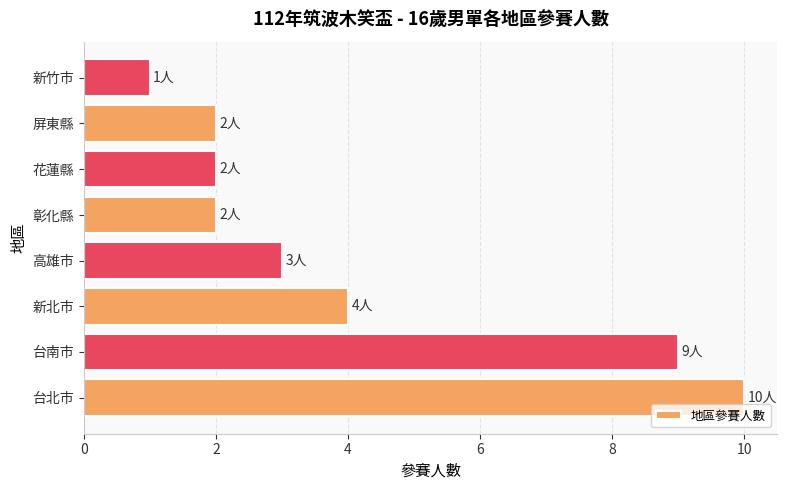

Where is the data nearest to the value 5?

新北市